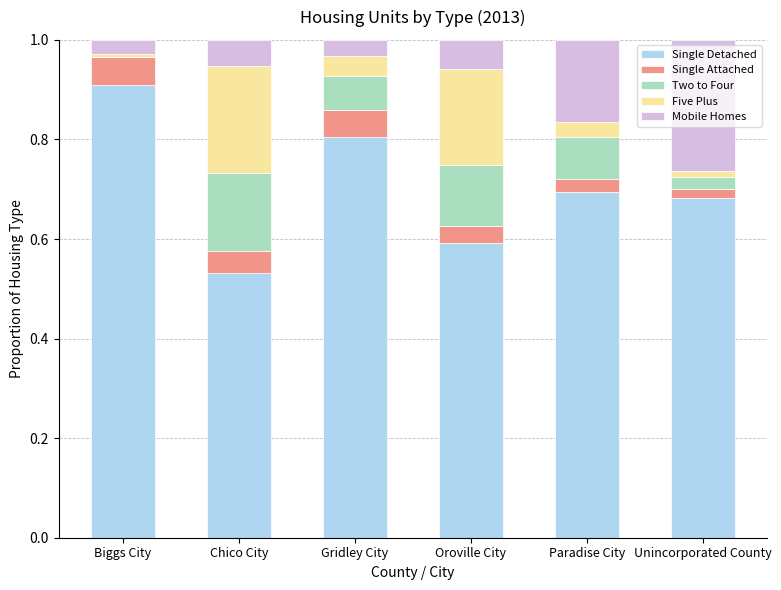

Read the Single Detached value at Gridley City.

0.8